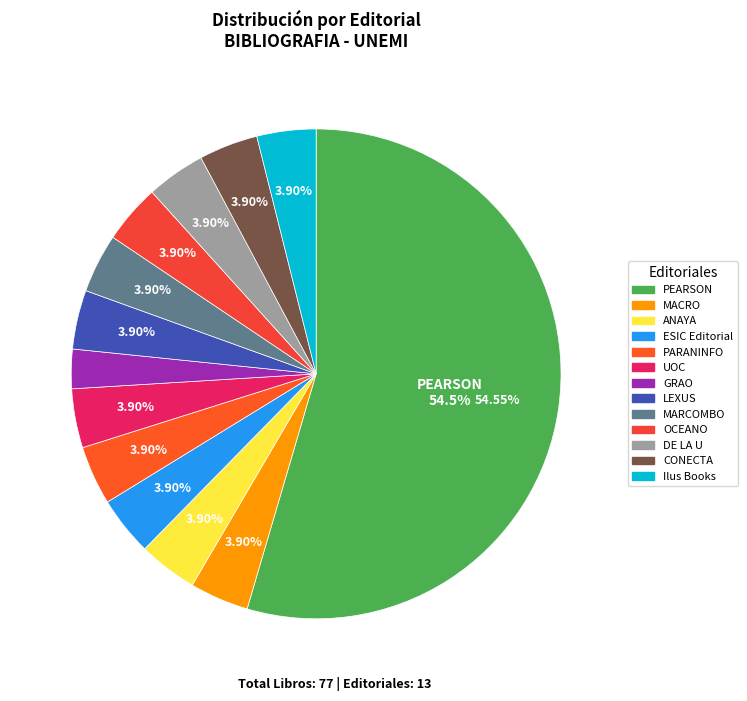

Which has a higher value, ESIC Editorial or DE LA U?

ESIC Editorial